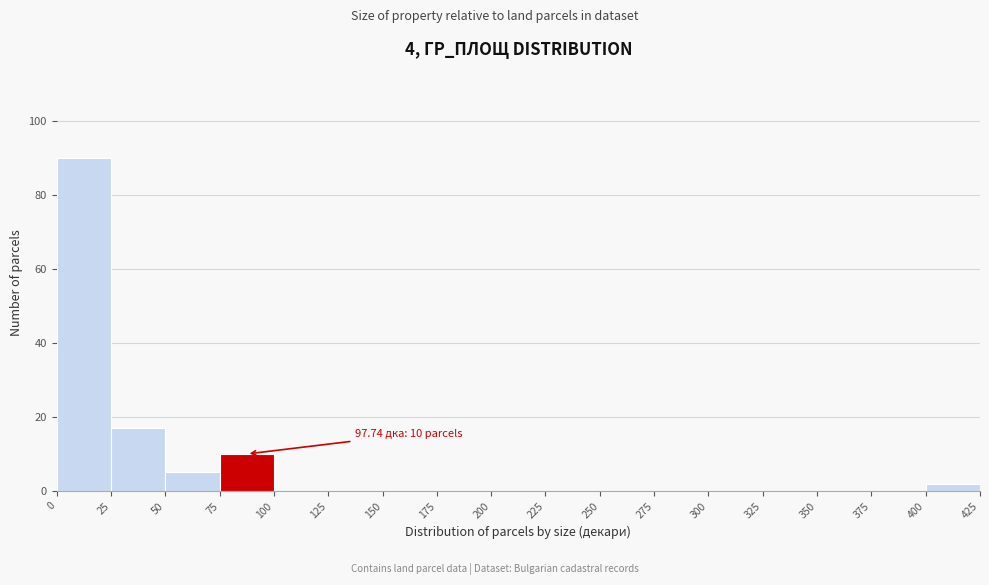

Over which range of the x-axis is the bar tallest?

0 to 25